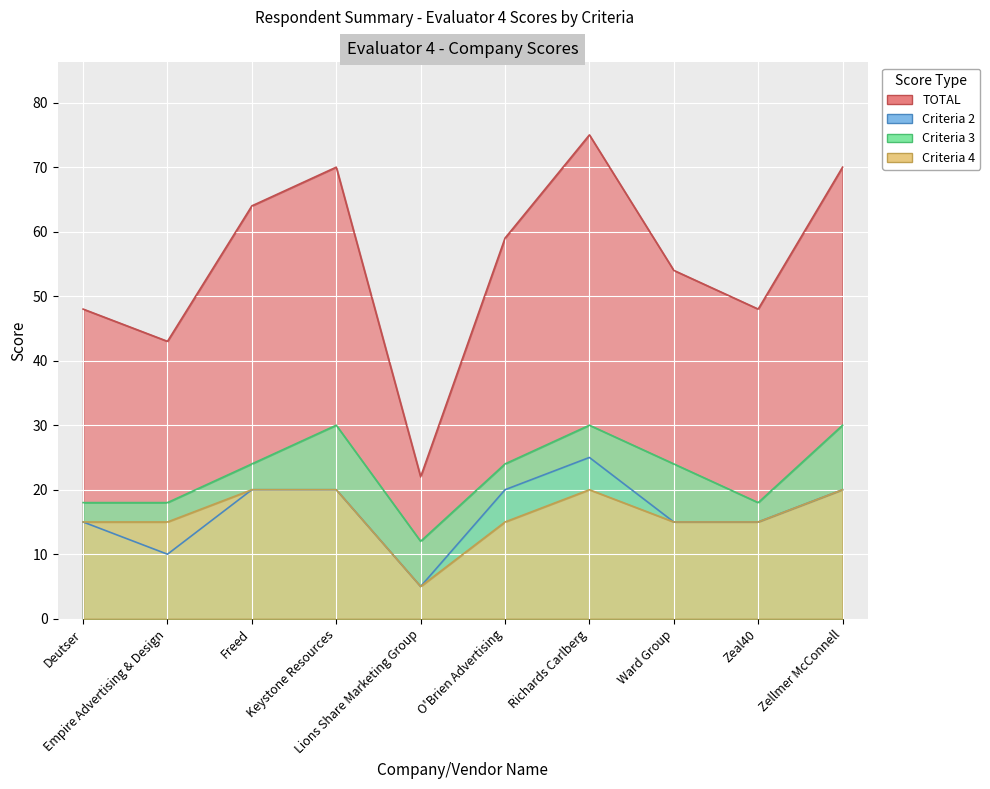

True or false: TOTAL and Criteria 3 intersect in this chart.

False